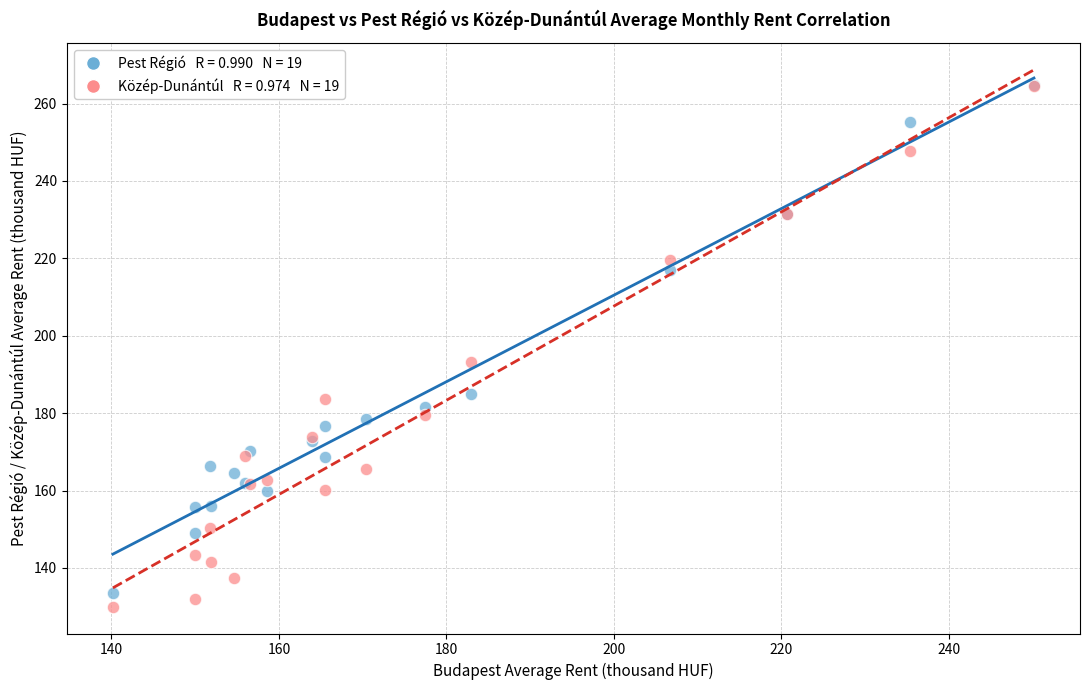

Across all series, what Y value is closest to 197?

193.2